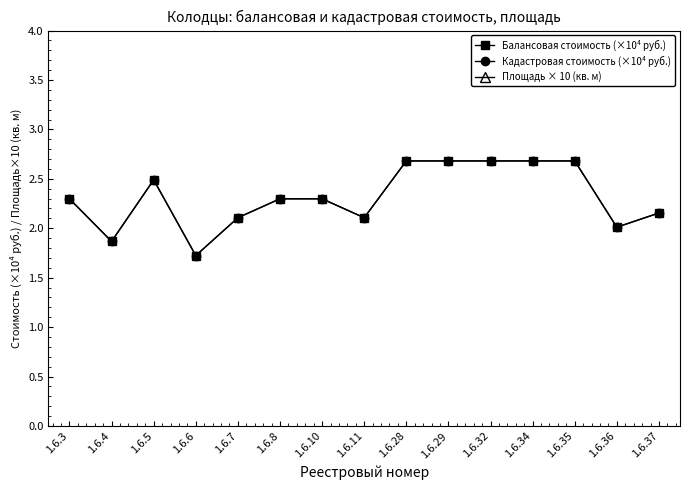

What is the value of the Площадь × 10 (кв. м) point at the 13th from the left?

14.0